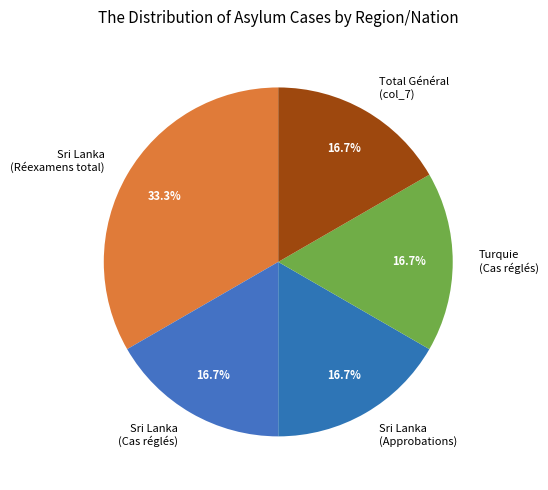

What is the largest slice in the pie chart?

Sri Lanka (Réexamens total)